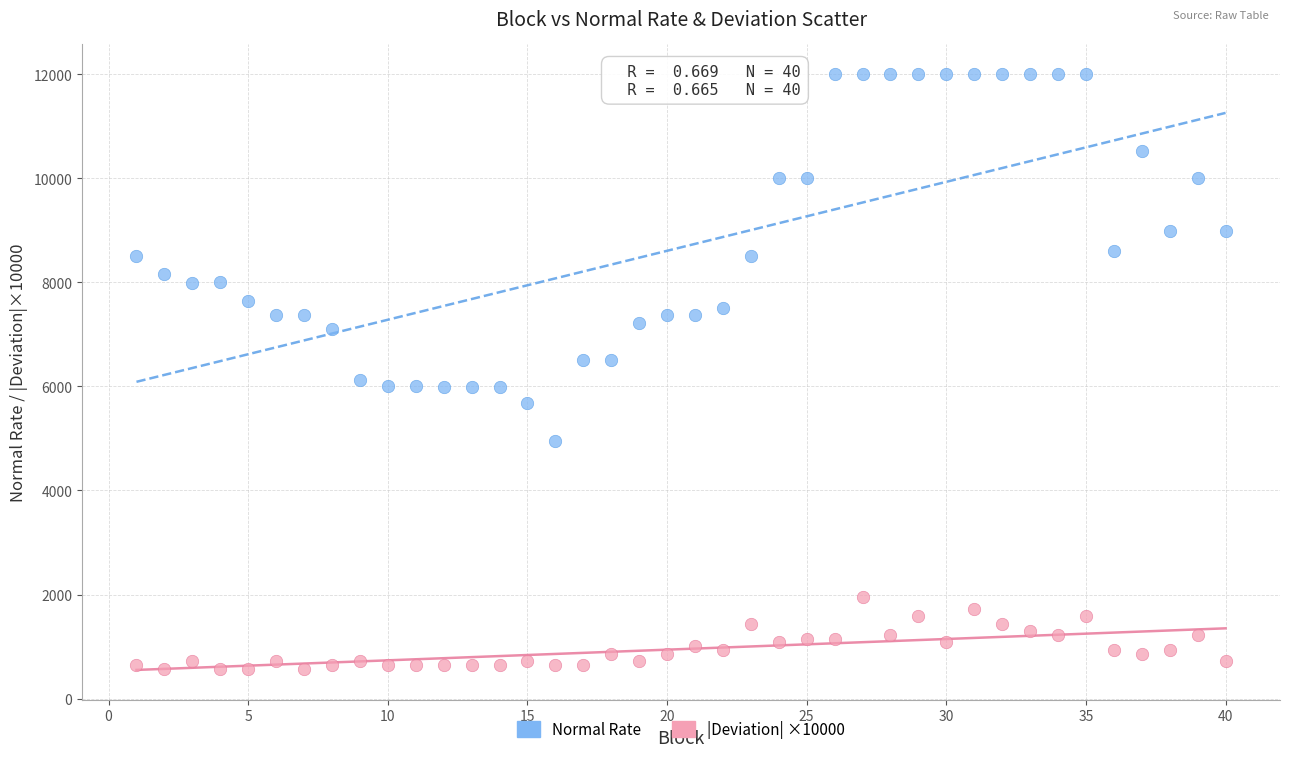

Which series contains the highest Y value?

Normal Rate